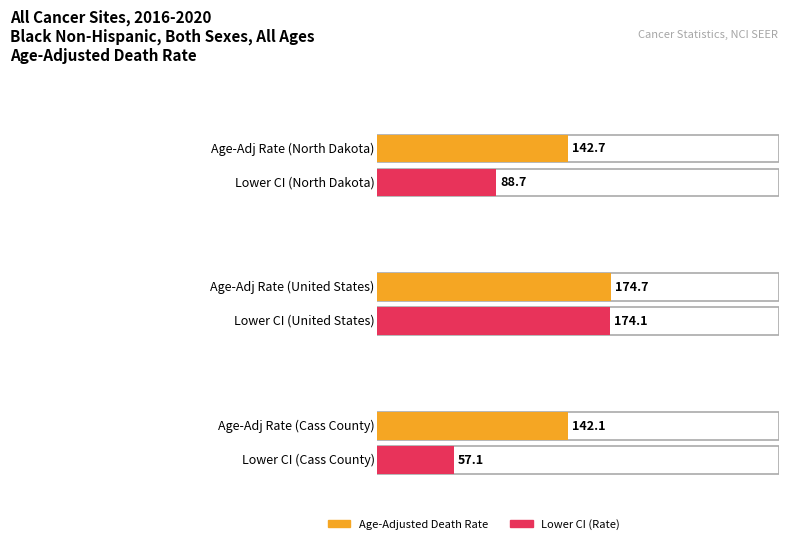

What is the label of the 3rd bar from the left?

Cass County